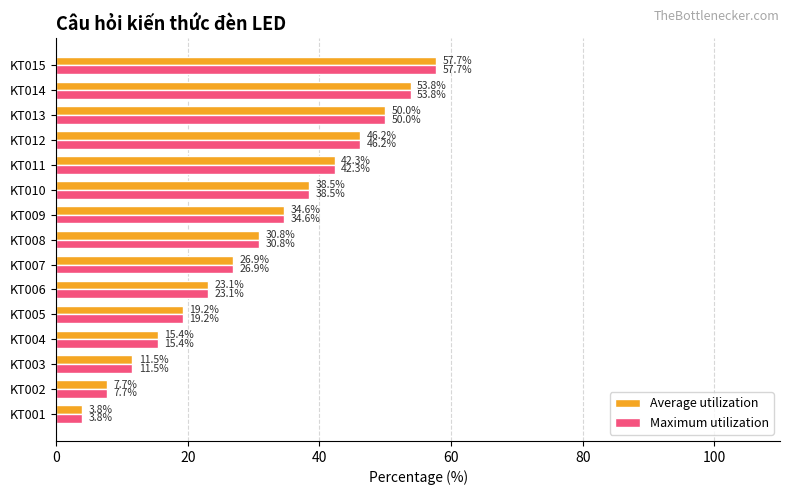

Where is Average utilization nearest to the value 30?

KT008